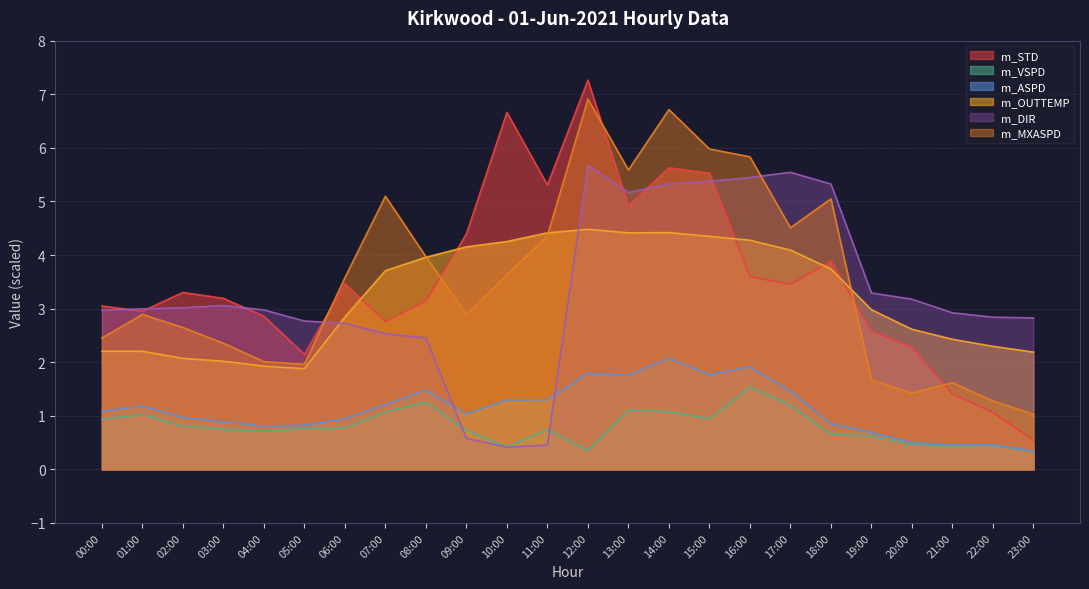

What is the sum of all m_VSPD values?

19.1